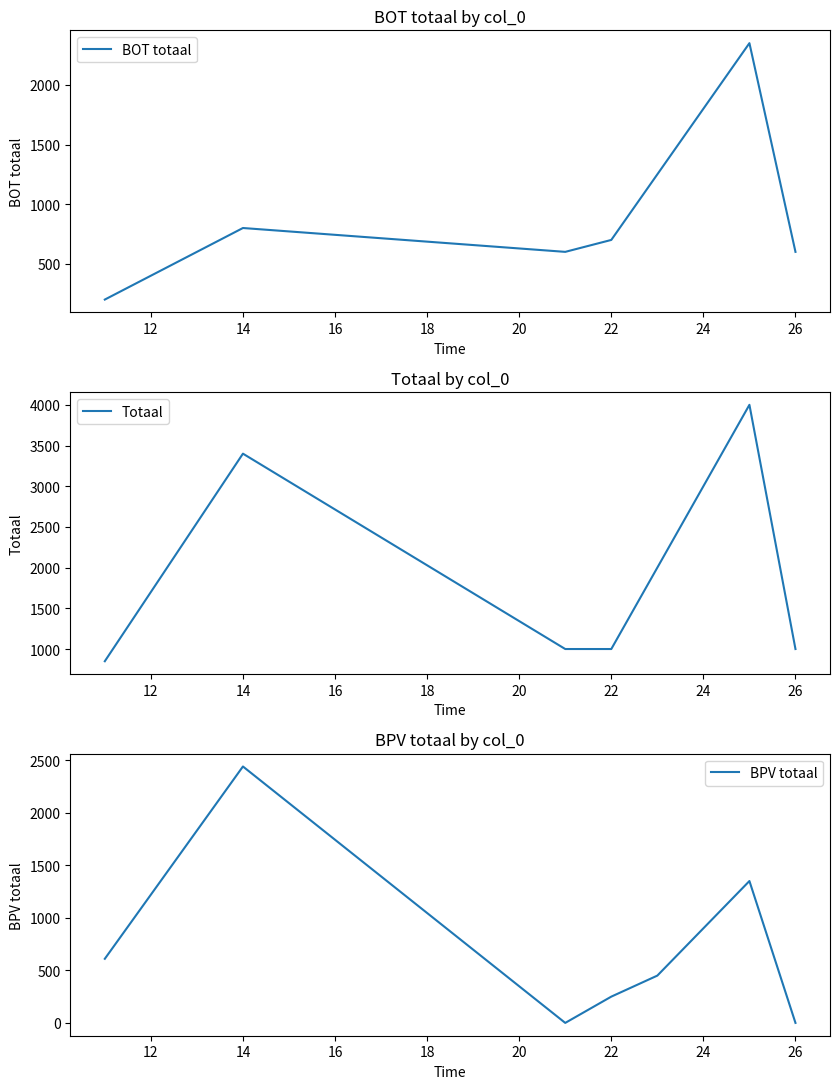

The value of BOT totaal at 14 is 800. True or false?

True